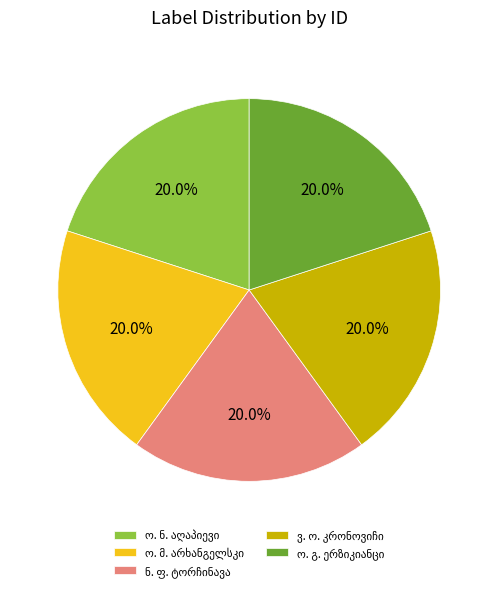

Is there any slice that represents more than half of the pie?

No